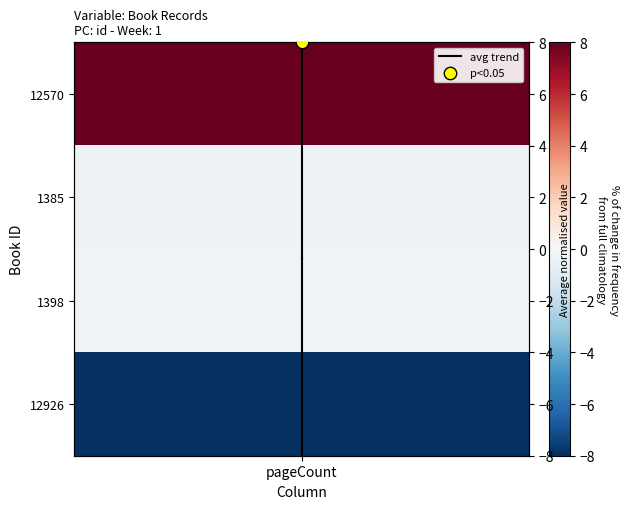

How many values are above zero?

1